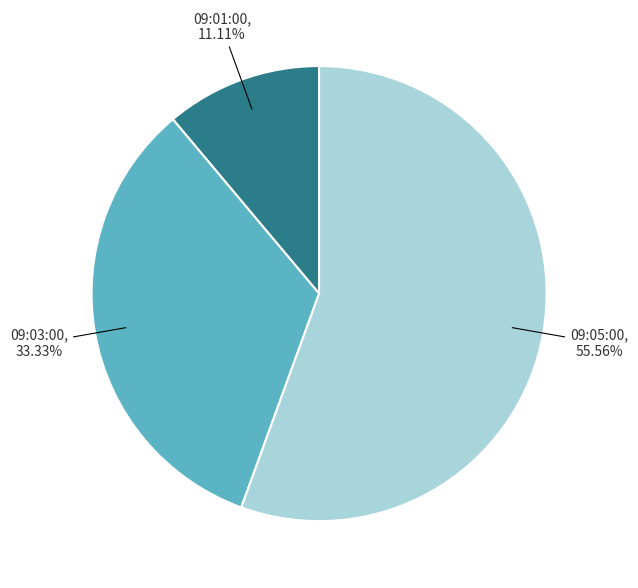

What percentage do 09:01:00 and 09:03:00 together represent?

44.4%